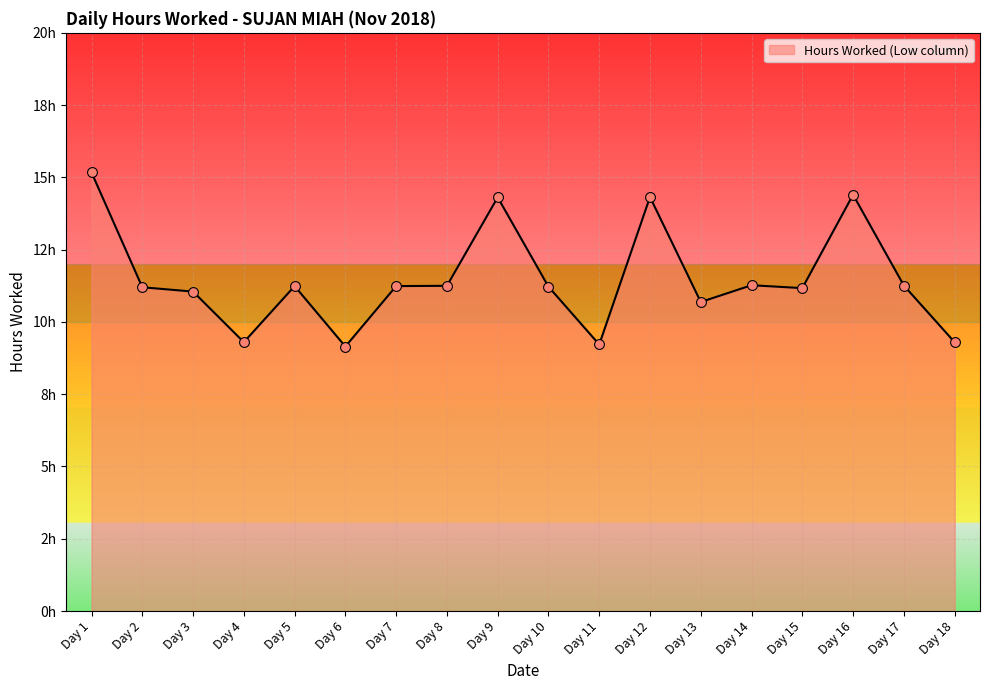

Approximately how many times larger is the value at Day 13 compared to Day 4?

1.1